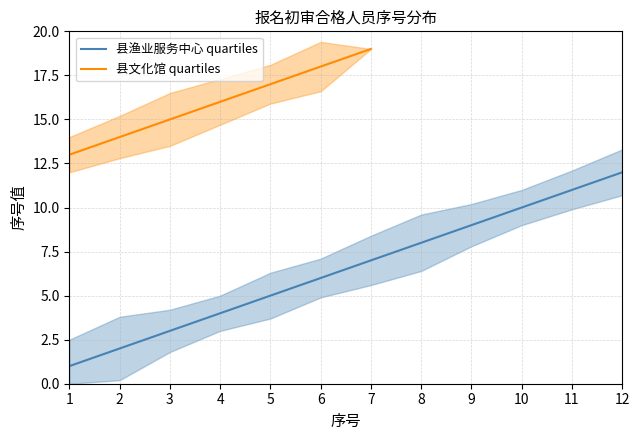

Does the chart display data point markers on the line(s)?

No